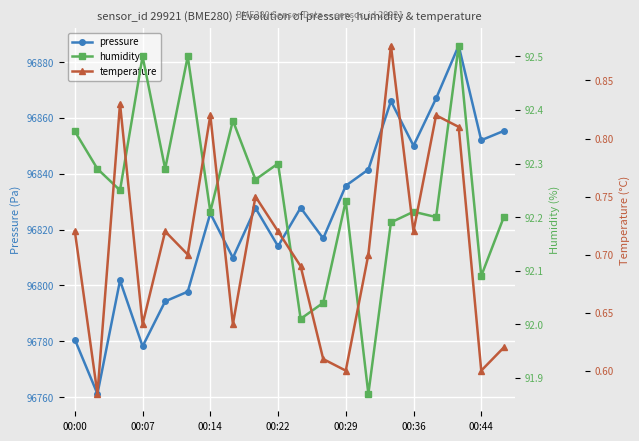

At which category is the sum across all series the highest?

17